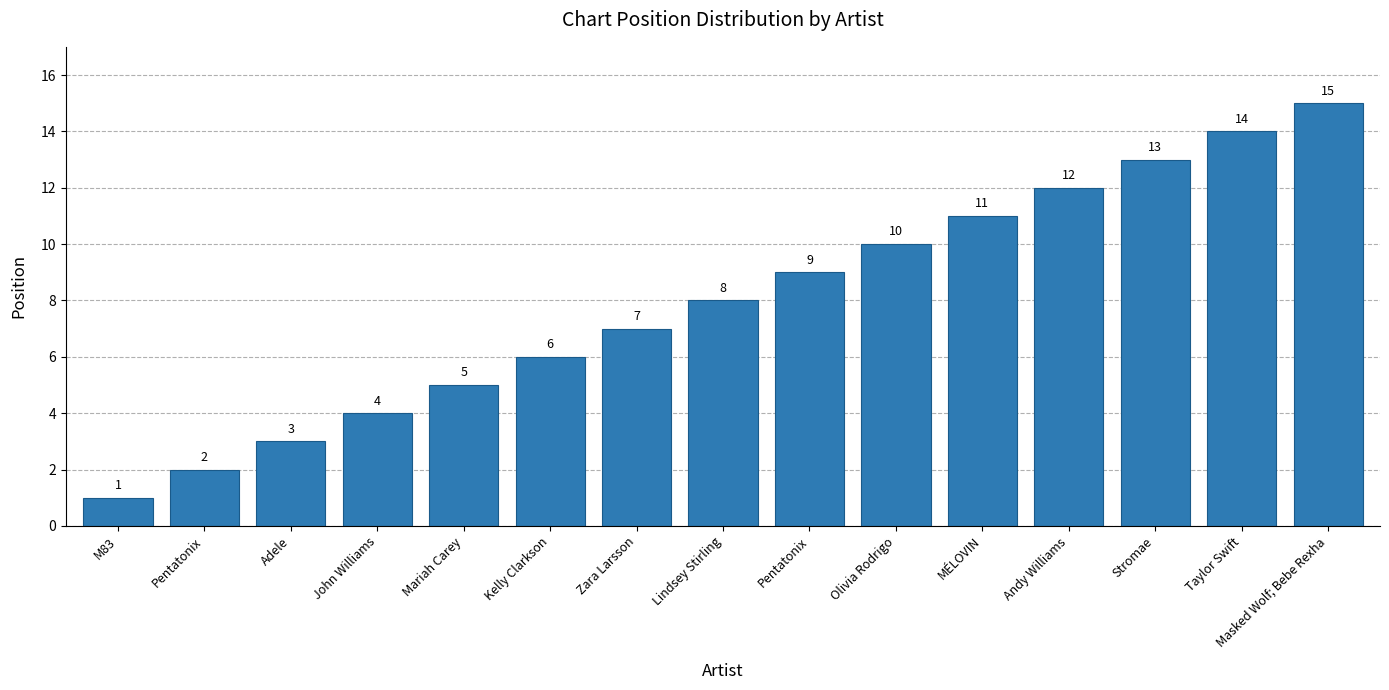

How many data points does each series have?

15